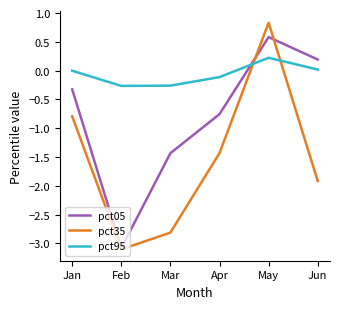

What are all the series names shown in the legend?

pct05, pct35, pct95